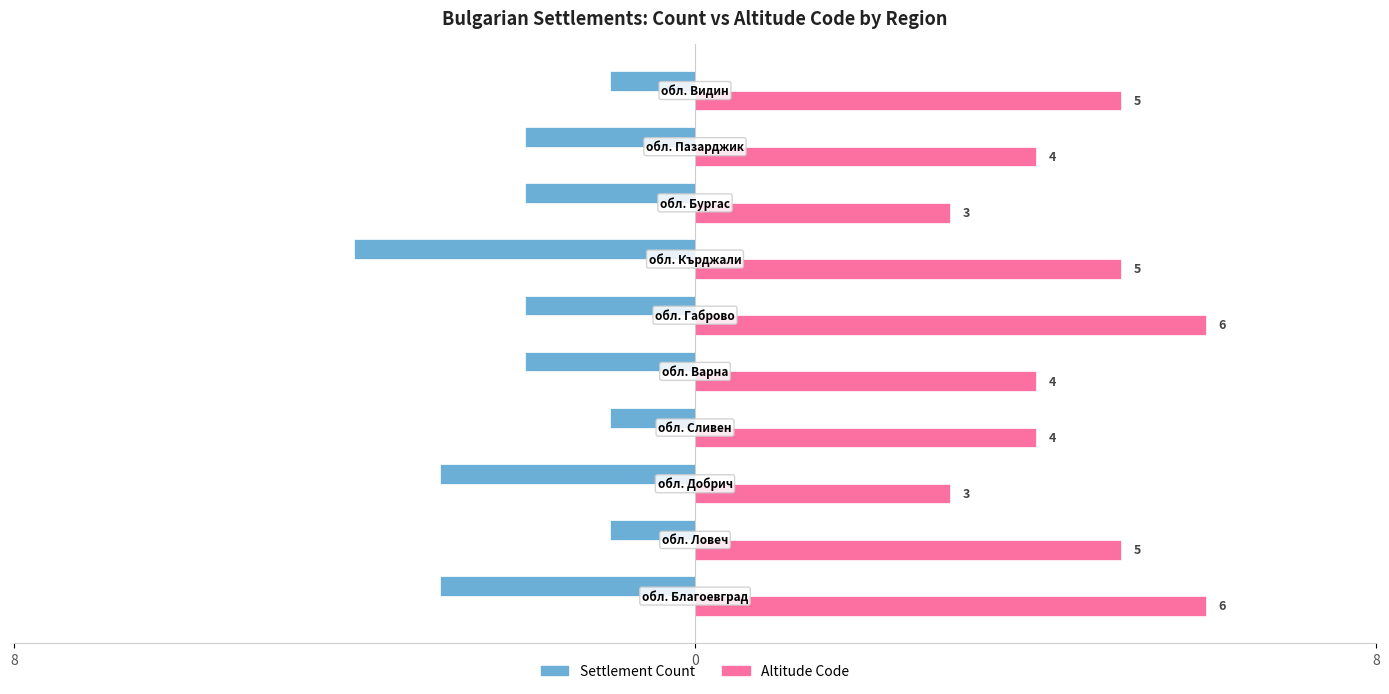

List the series in order of their overall mean, highest first.

Altitude Code, Settlement Count